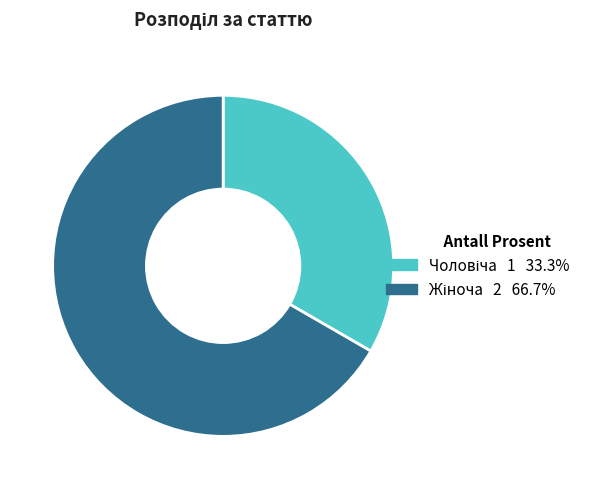

Is there a majority slice in this chart?

Yes